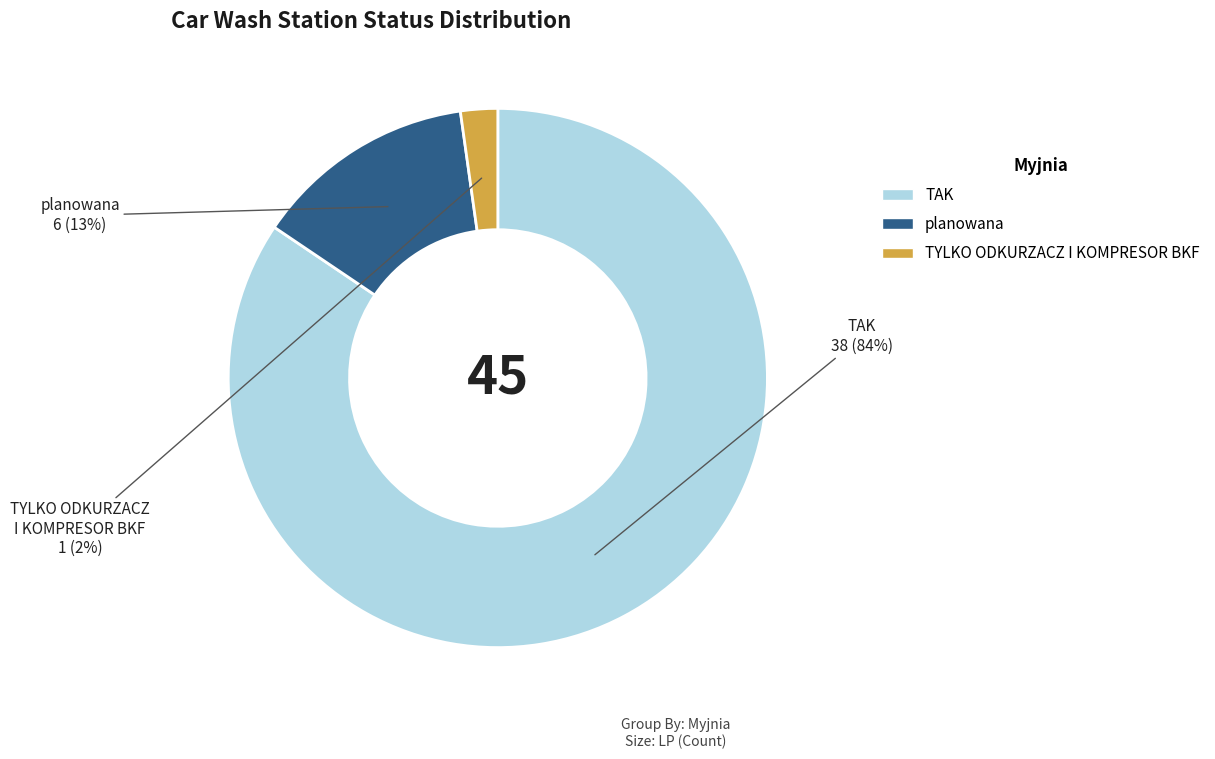

What is the largest slice in the pie chart?

TAK